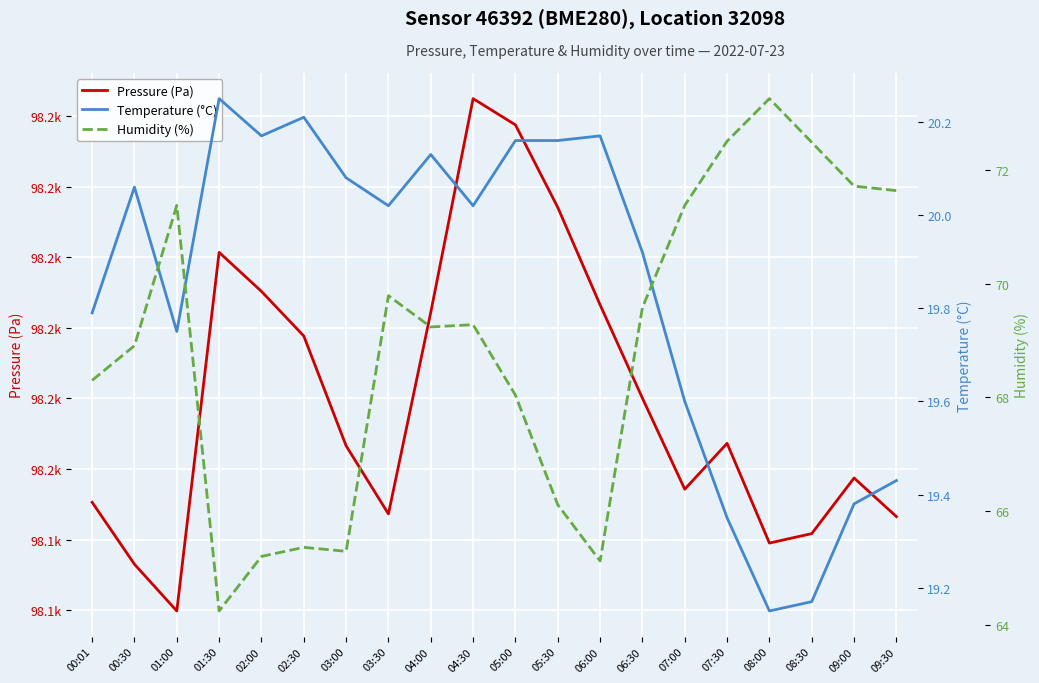

The value of Temperature (°C) at 02:00 is 20.2. True or false?

True